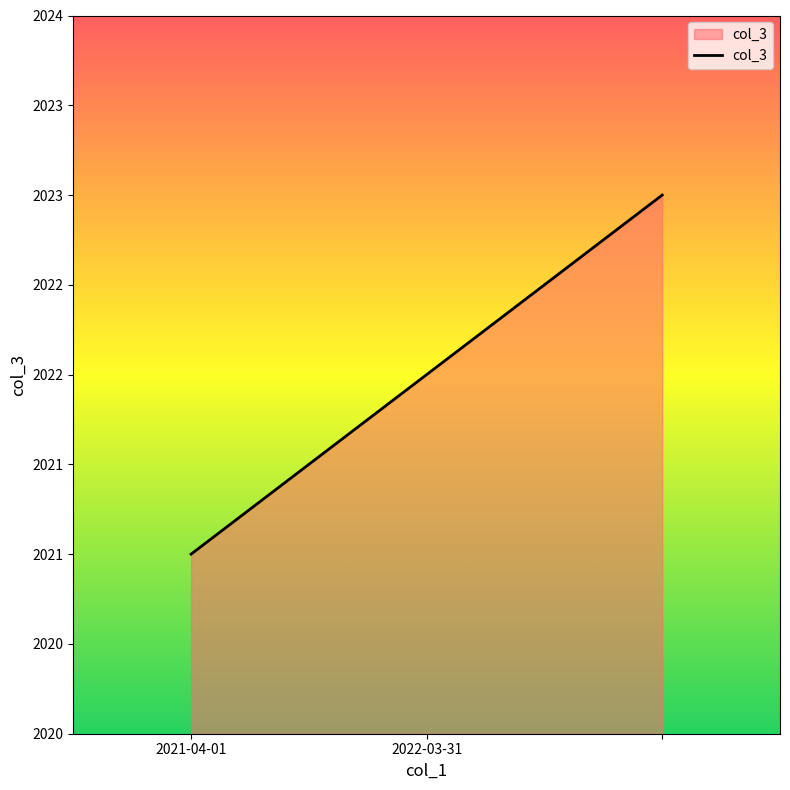

Is this an area chart (filled region under the line)?

Yes